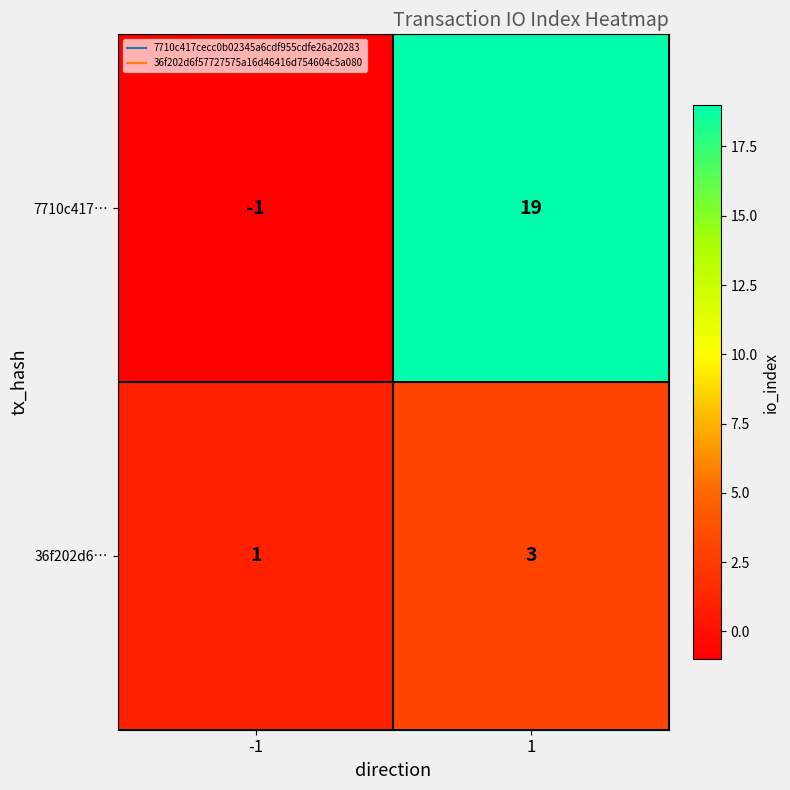

At which category is the sum across all series the highest?

1